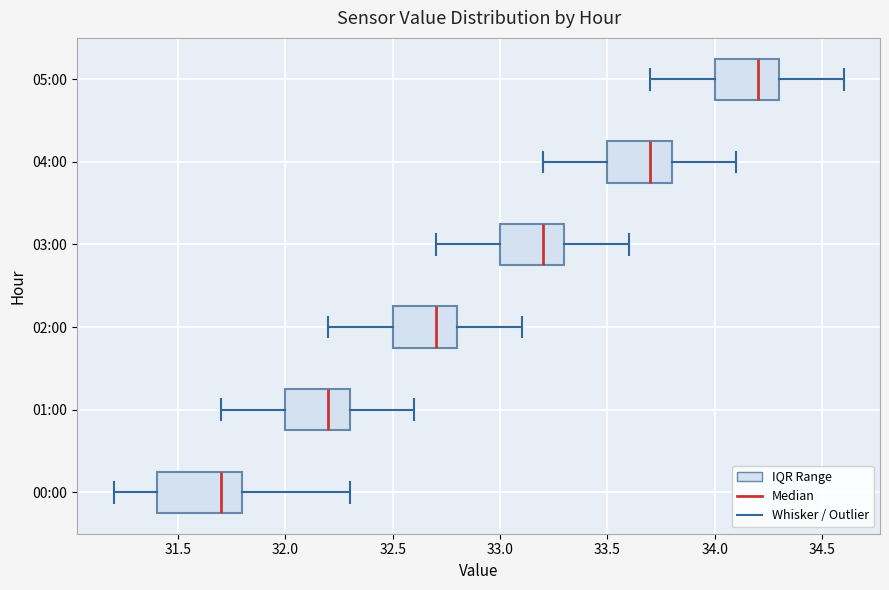

Comparing the boxes themselves (not the whiskers), which one is the widest?

00:00